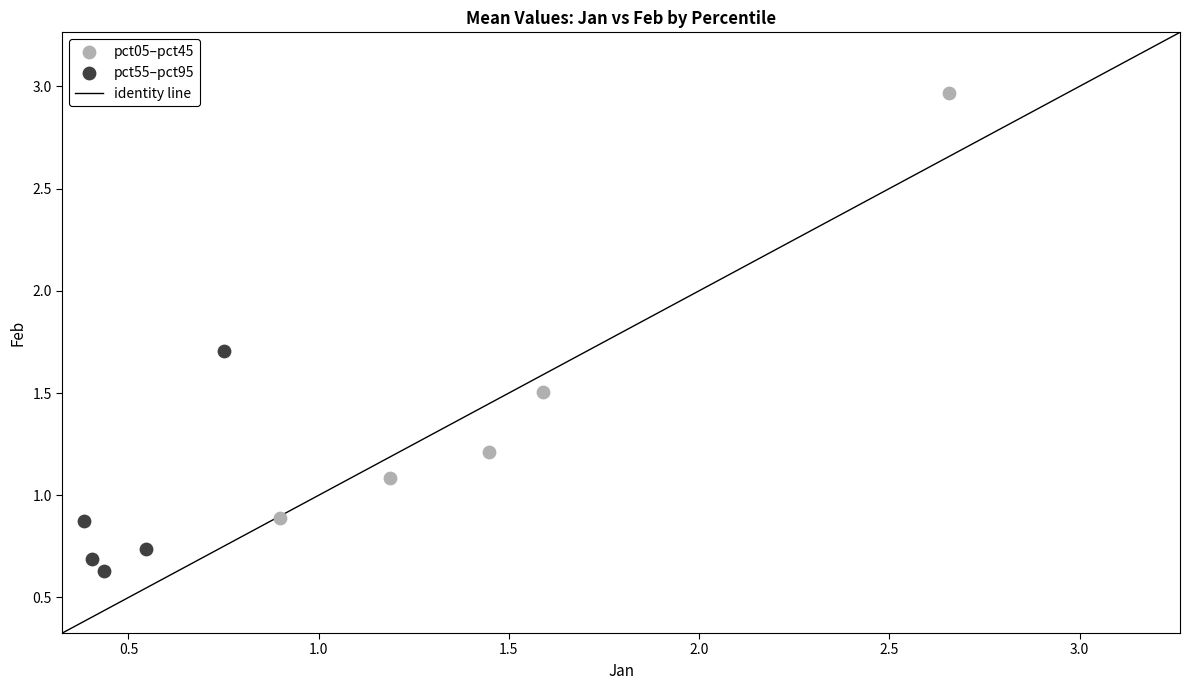

Which series reaches the maximum Y coordinate?

pct05–pct45